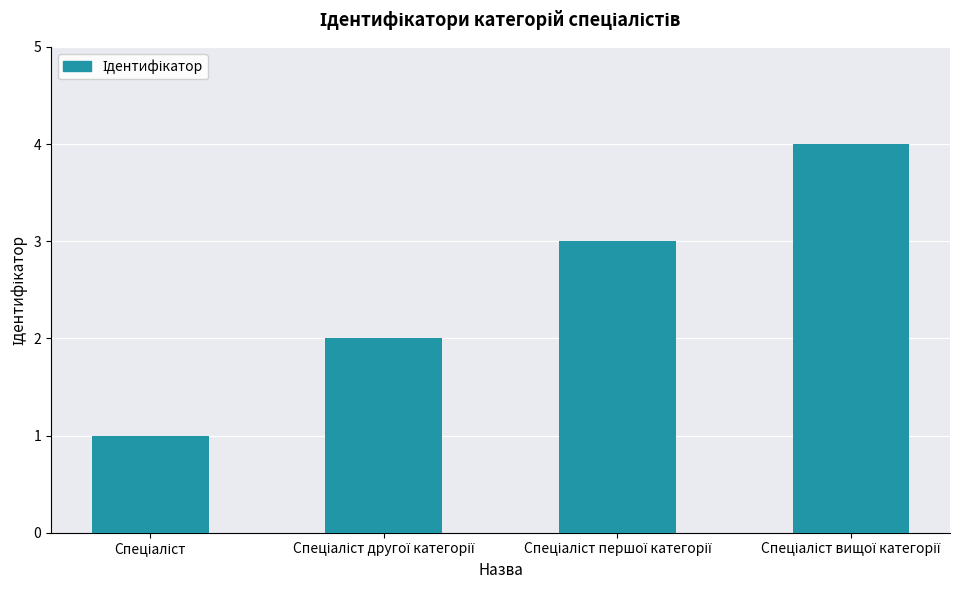

What is the sum of all values?

10